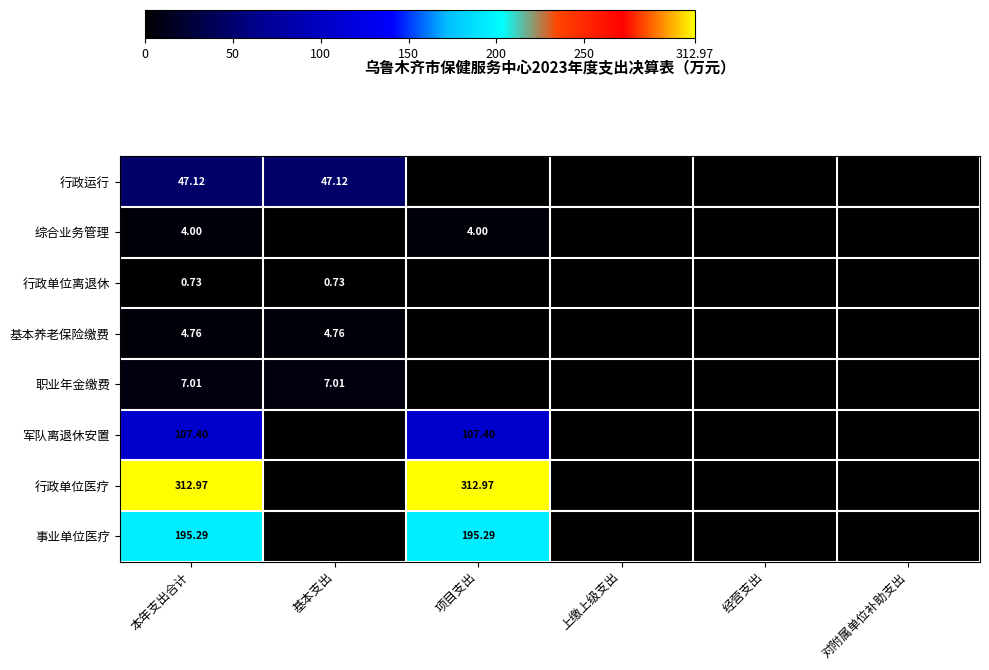

At 本年支出合计, list the series in order from largest to smallest.

行政单位医疗, 事业单位医疗, 军队离退休安置, 行政运行, 职业年金缴费, 基本养老保险缴费, 综合业务管理, 行政单位离退休